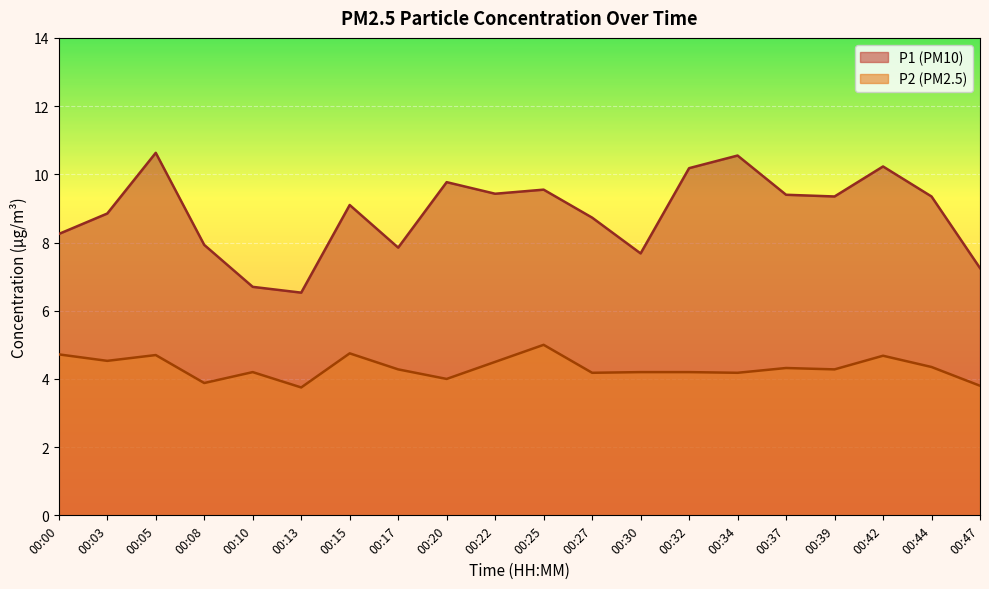

What is the difference between the second highest and second lowest values in the P2 series?

1.0